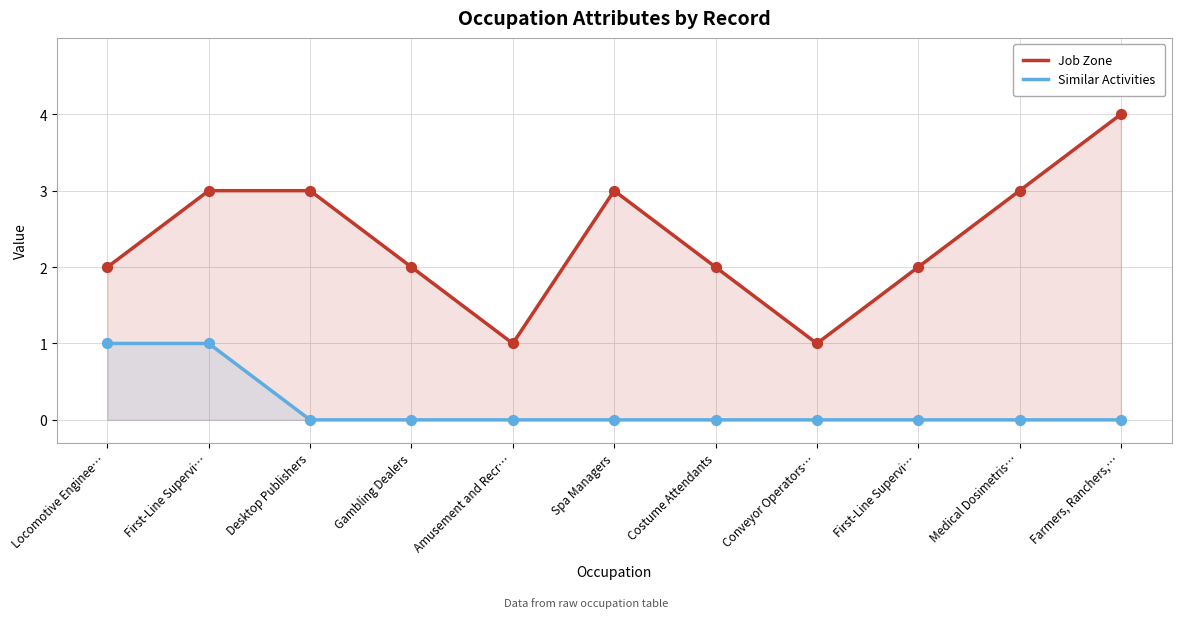

At how many categories does at least one series exceed 1?

9